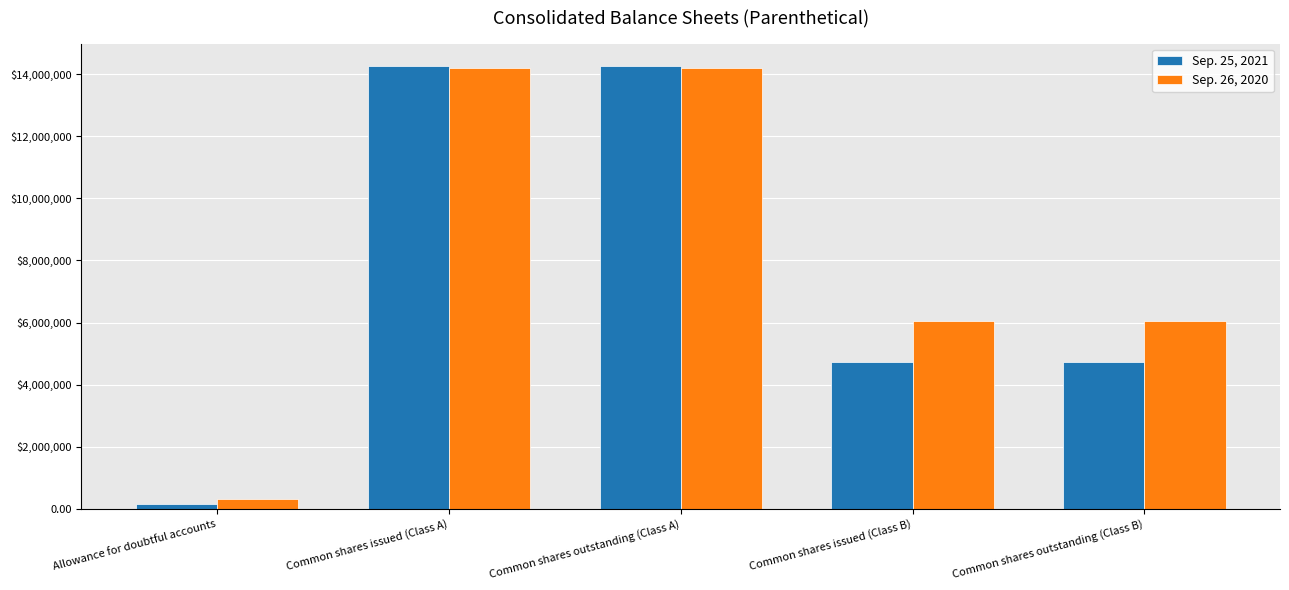

What is the greatest value displayed?

14271335